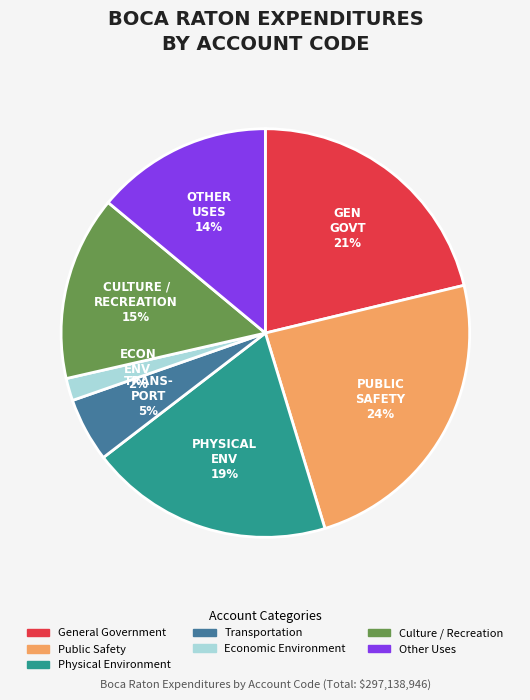

What is the ratio of the value at Other Uses to the value at Transportation?

2.8